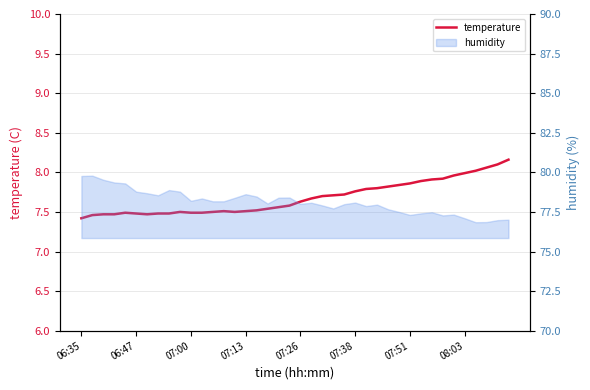

What is the difference between the values at 10 and 23?

0.2